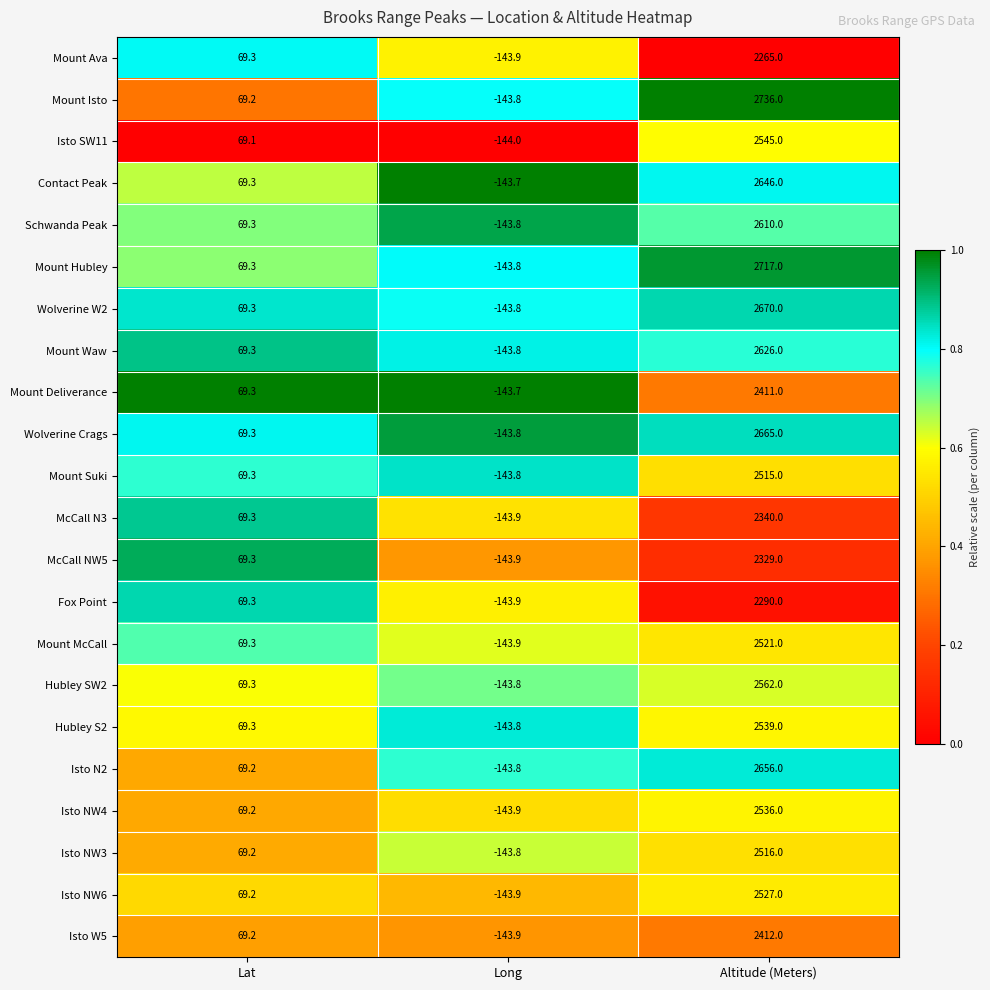

What is the lowest value of the Isto NW6 series?

-143.9